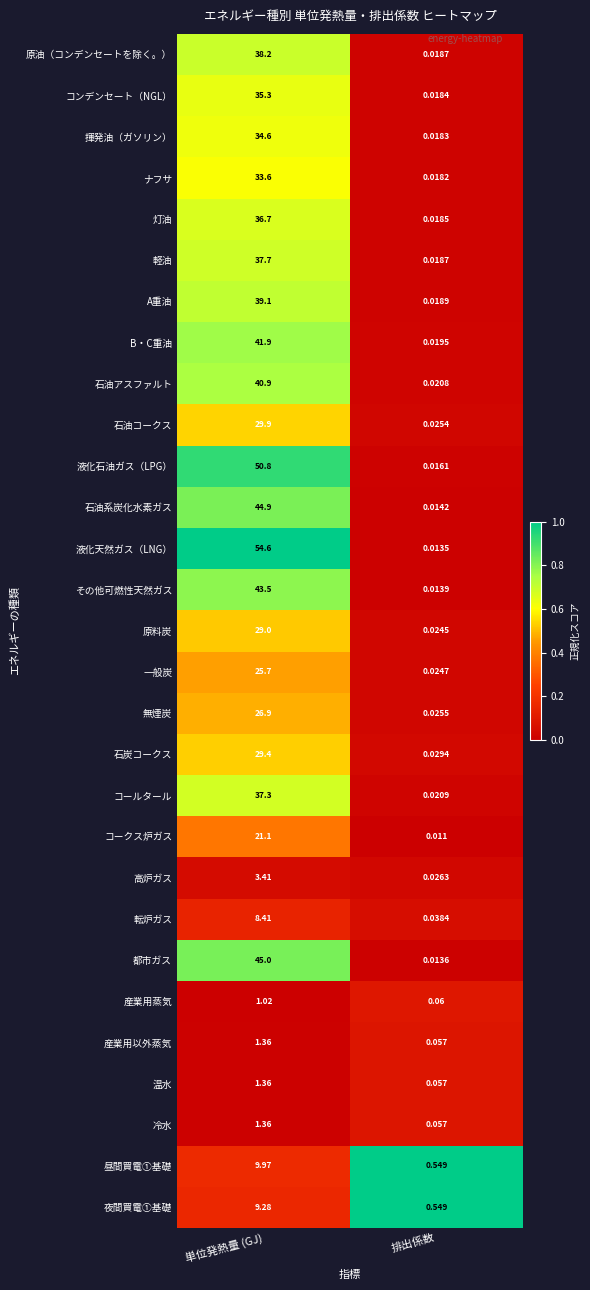

Which series changed the most between 単位発熱量 (GJ) and 排出係数?

液化天然ガス（LNG）